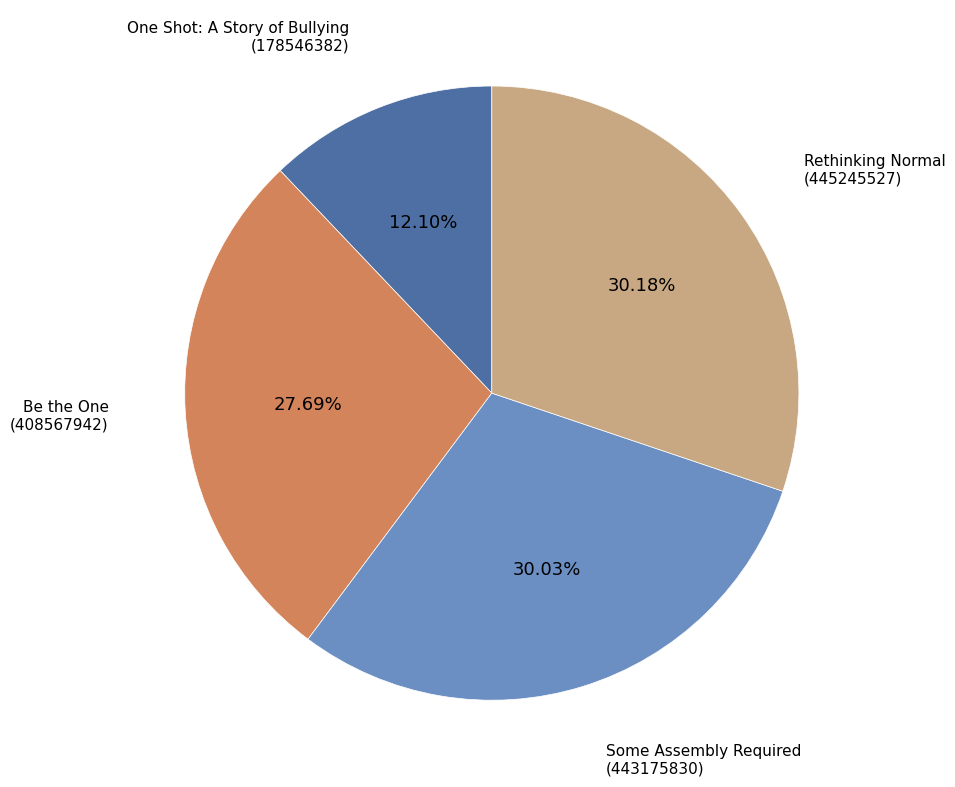

Combined, do Be the One (408567942) and Some Assembly Required (443175830) account for over 50%?

Yes